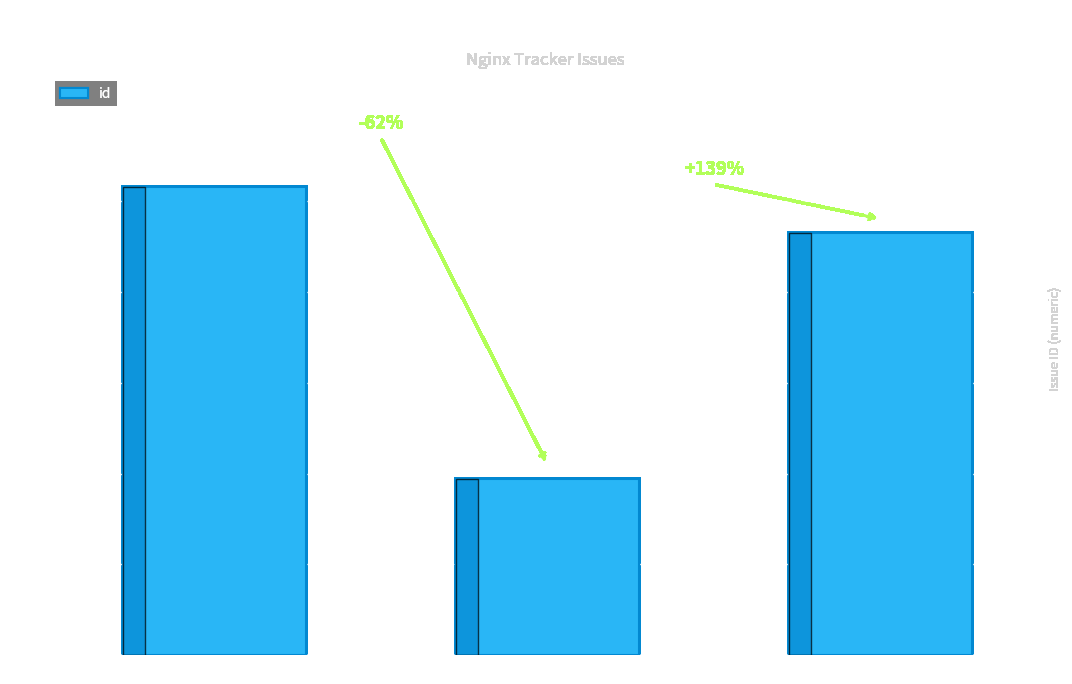

Rank the categories by value from lowest to highest.

Issue #971, Issue #2322, Issue #2579